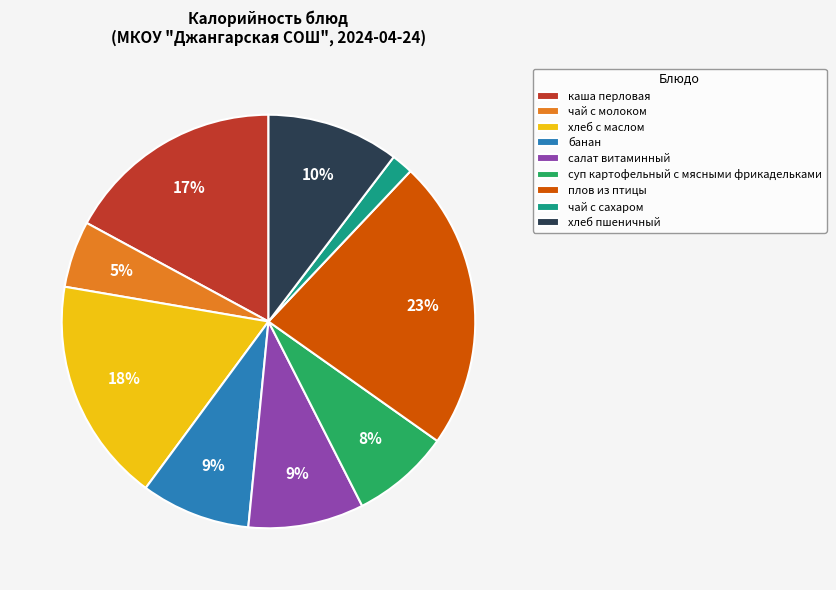

To the nearest percent, what is the average slice percentage?

11%